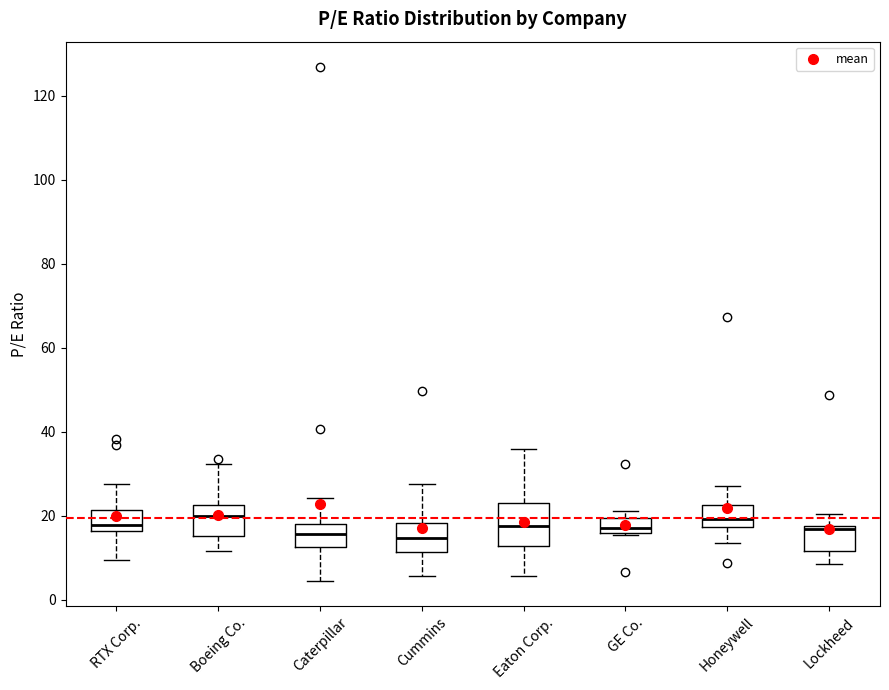

Where is the upper edge of the box for Honeywell on the y-axis? The values are not printed on the chart, so give them approximately, as read against the axis.

22